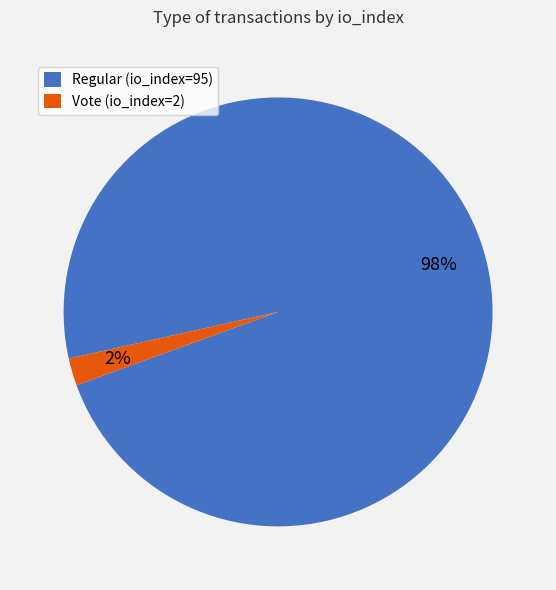

Does Regular (io_index=95) represent more than half of the total?

Yes